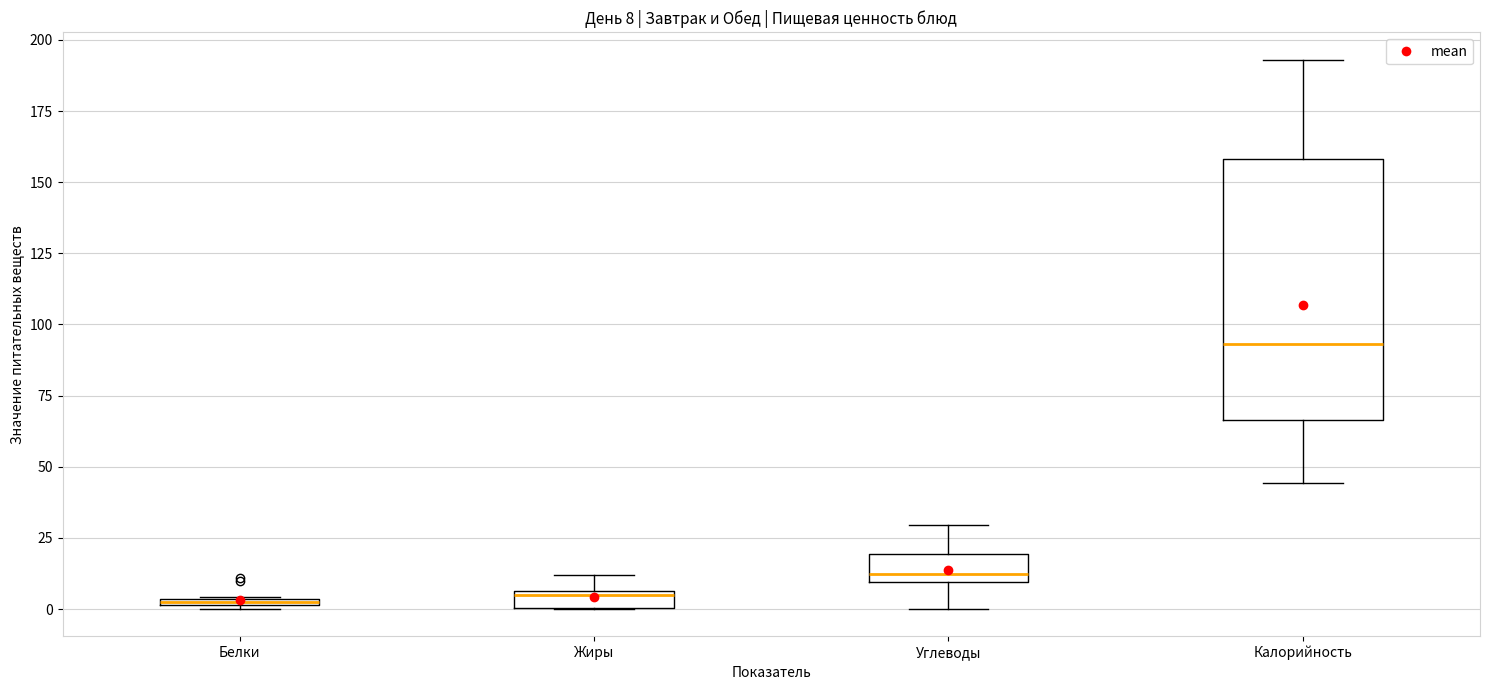

Comparing the boxes themselves (not the whiskers), which one is the tallest?

Калорийность